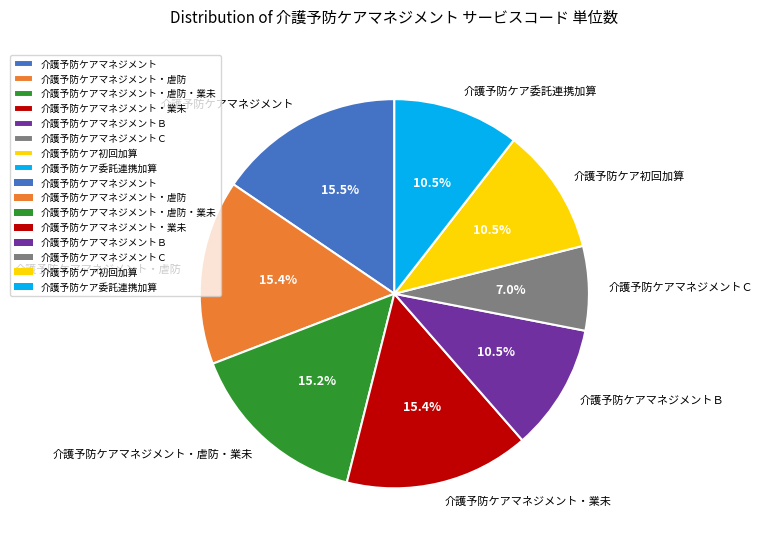

How many slices are in this pie chart?

8